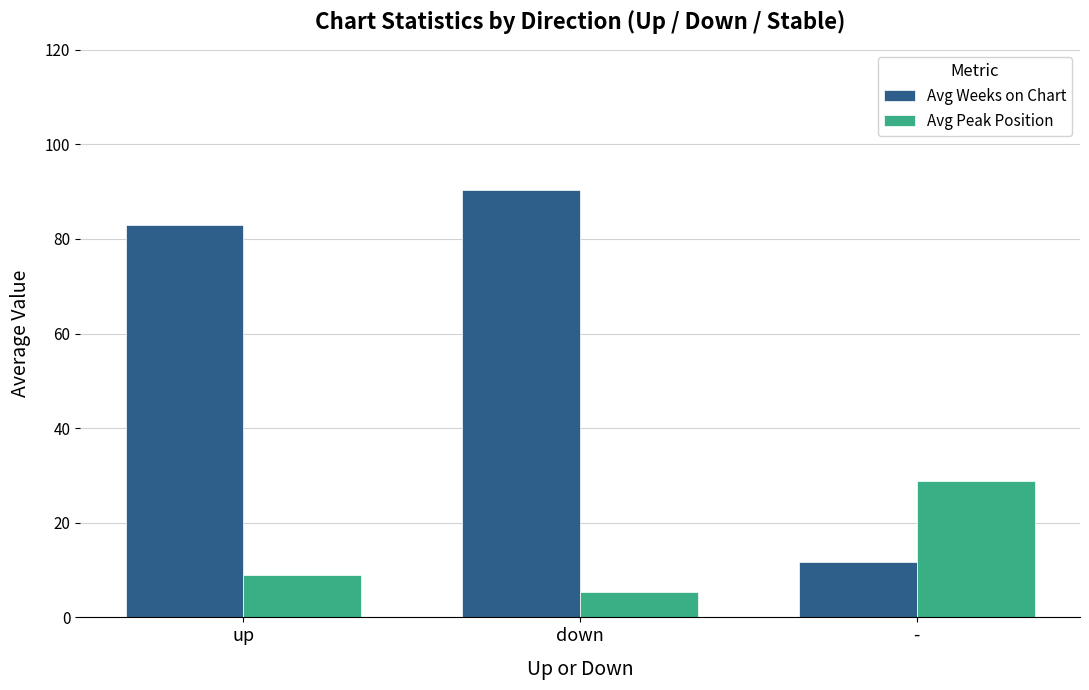

Which category has the lowest value in the Avg Weeks on Chart series?

-